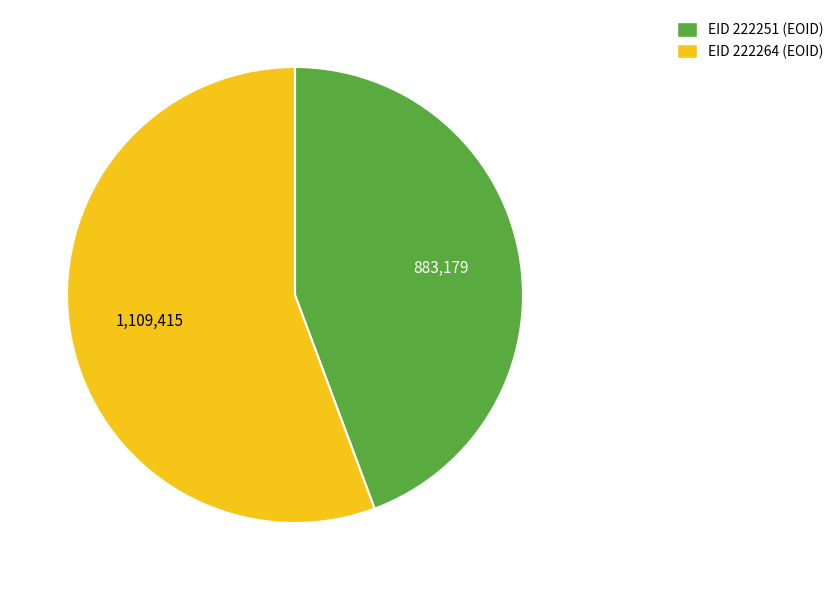

Is there a majority slice in this chart?

Yes